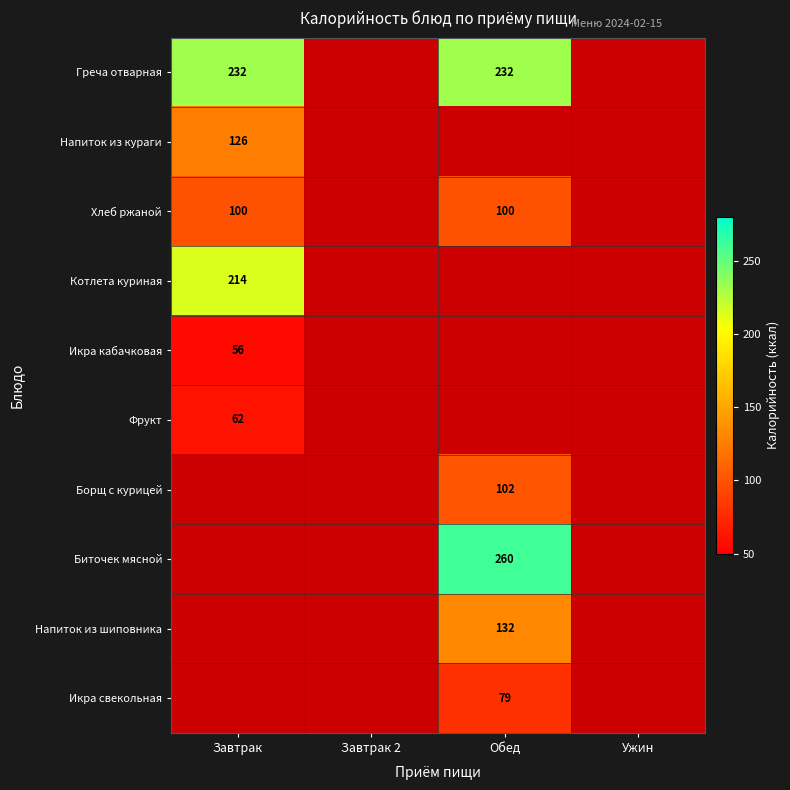

Is the value of Греча отварная at Обед greater than the value of Хлеб ржаной at Завтрак?

Yes